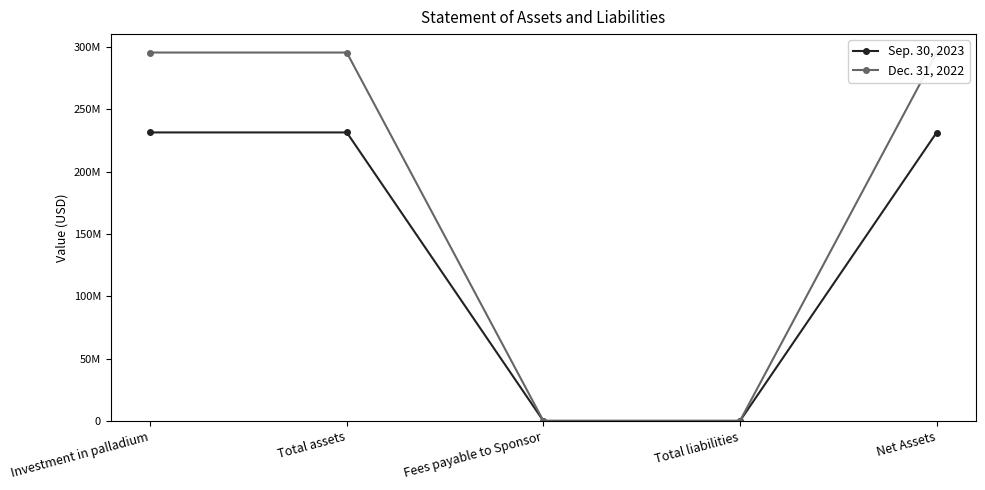

What is the sum of the Sep. 30, 2023 values at Total liabilities and Net Assets?

231537000